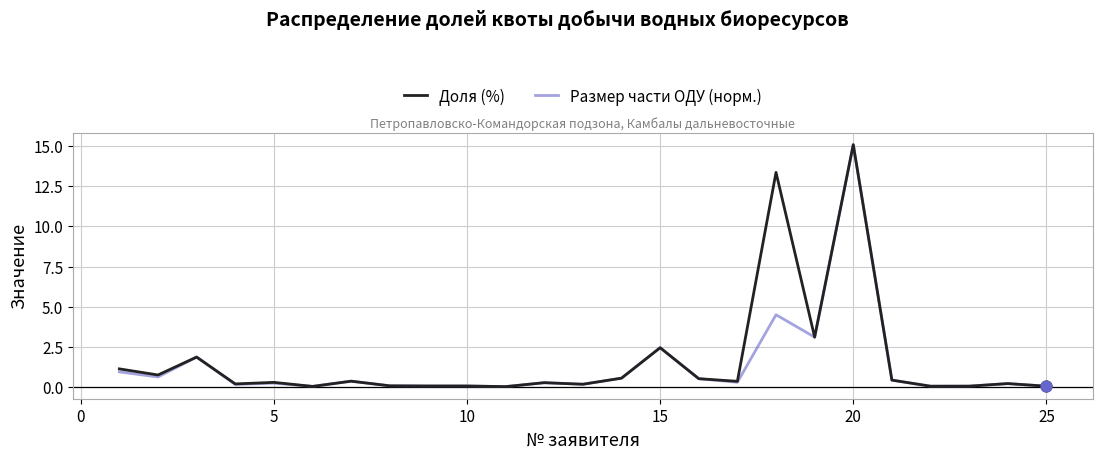

At how many categories does at least one series exceed 5?

2